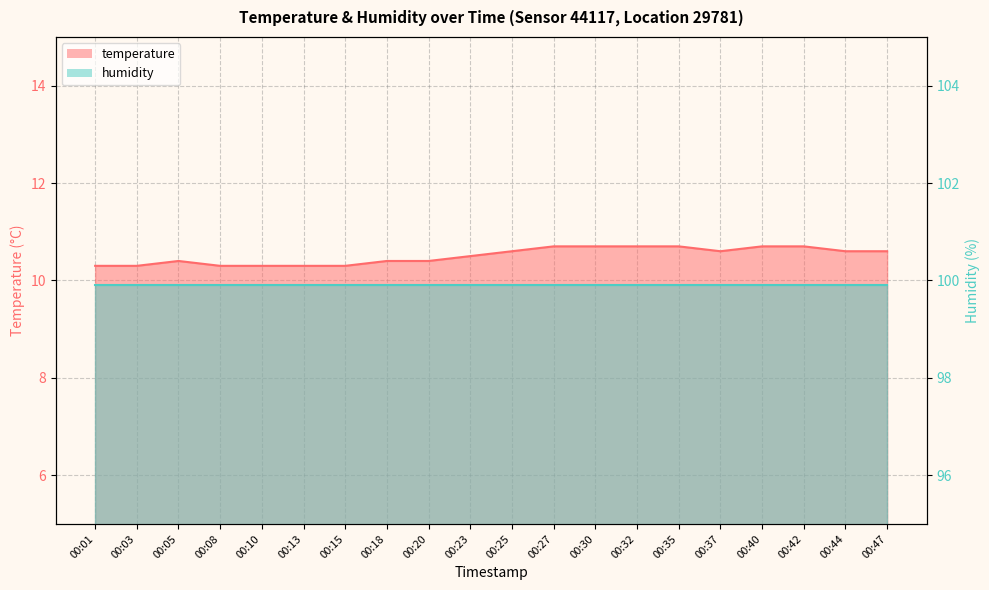

Is it true that the value at 00:01 is 10.3?

True